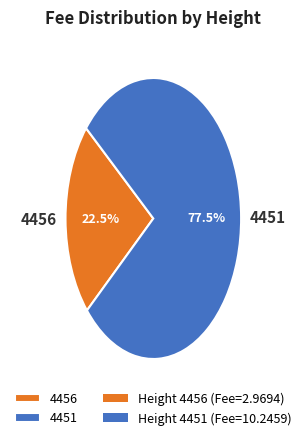

What portion of the pie excludes 4456?

77.5%